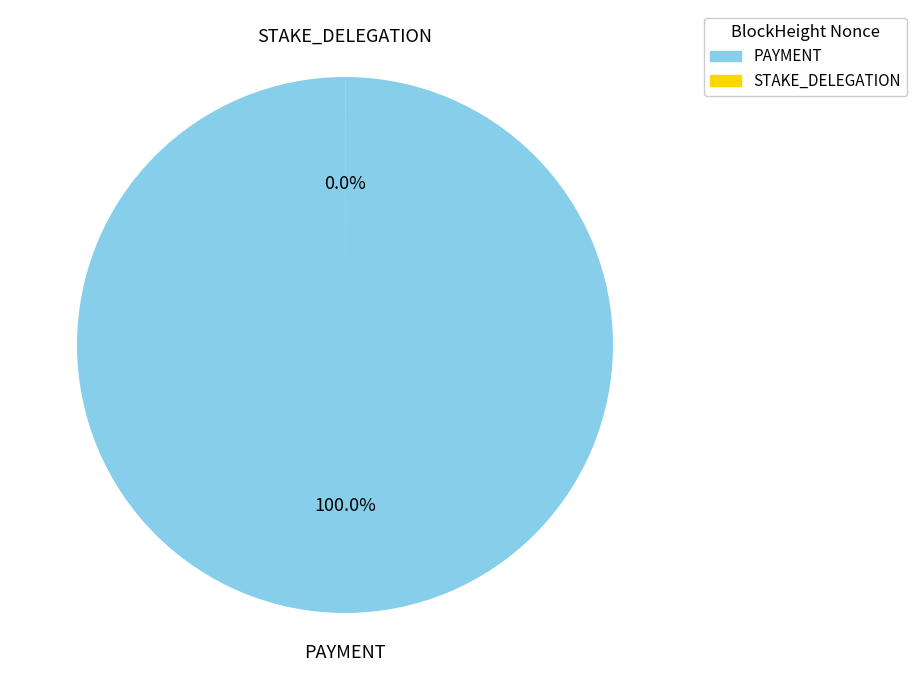

What portion of the pie excludes 224199?

100.0%